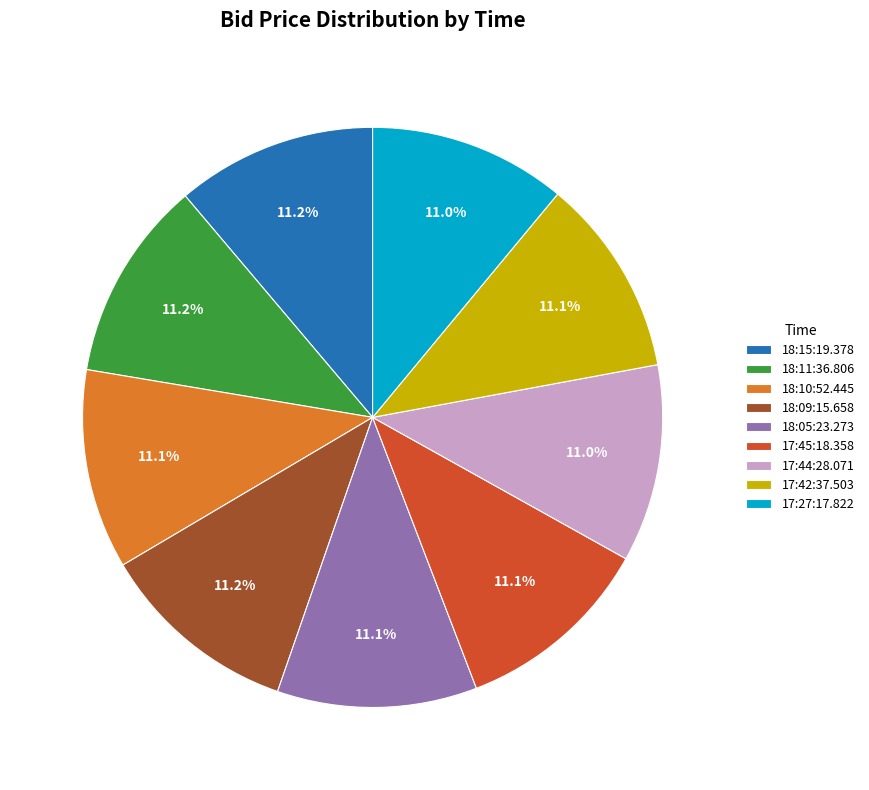

True or false: 18:15:19.378 accounts for 3% of the total.

False